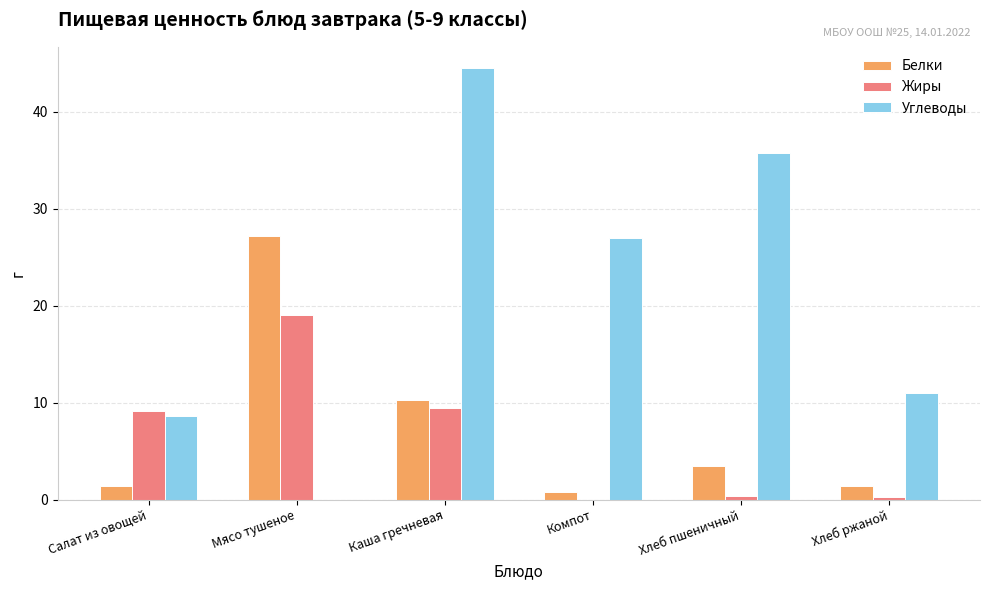

What is the sum of the Жиры values at Салат из овощей and Каша гречневая?

18.5